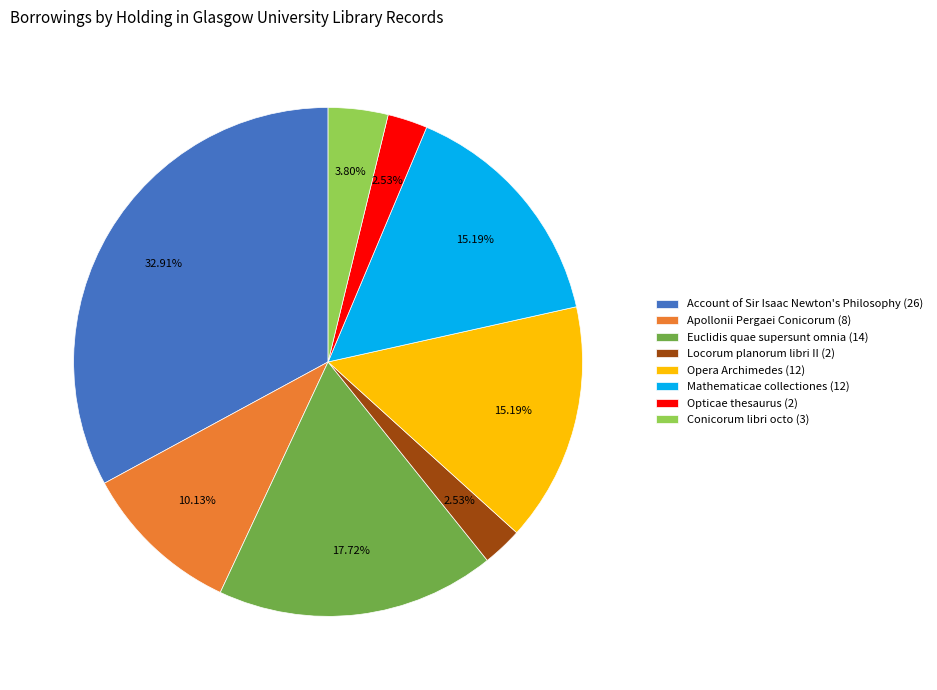

To the nearest percent, what is the difference between the Mathematicae collectiones (12) and Conicorum libri octo (3) slice percentages?

11%